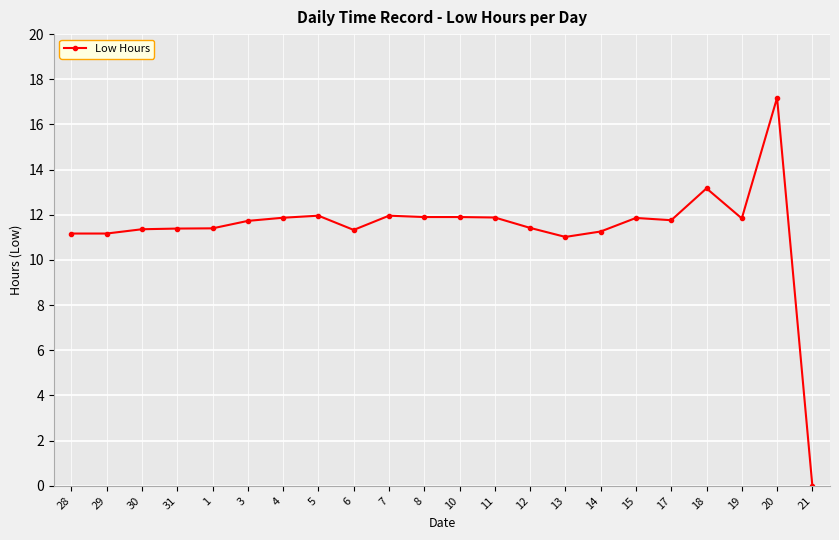

Count the number of categories in the chart.

22